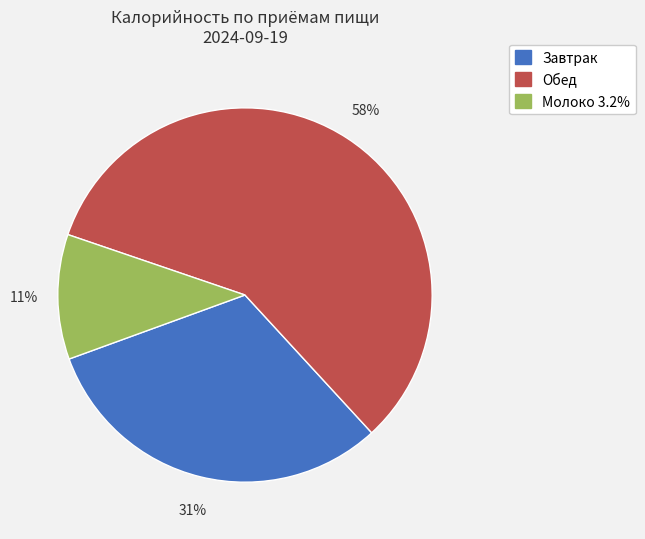

To the nearest percent, what is the difference between the largest and smallest slice percentages?

47%